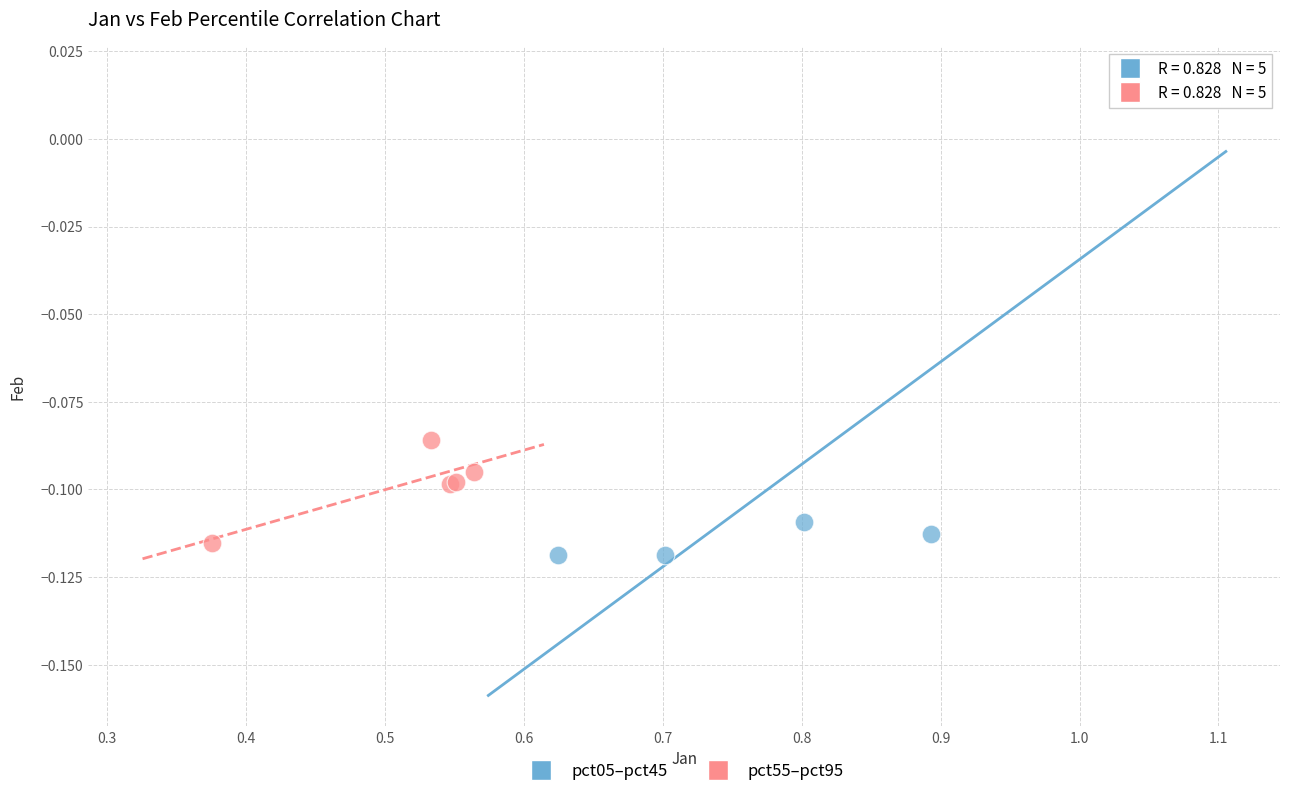

Which series contains the lowest Y value?

pct05–pct45